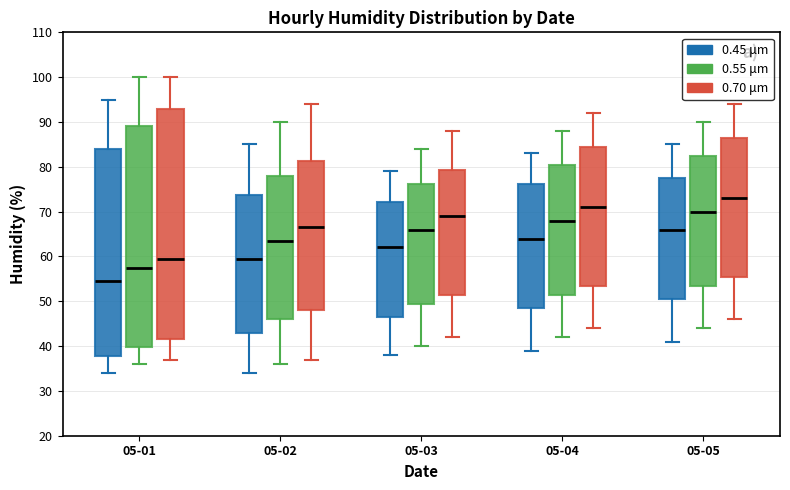

Where does the upper whisker of the box for 05-02 (0.70 μm) end on the y-axis? The values are not printed on the chart, so give them approximately, as read against the axis.

94